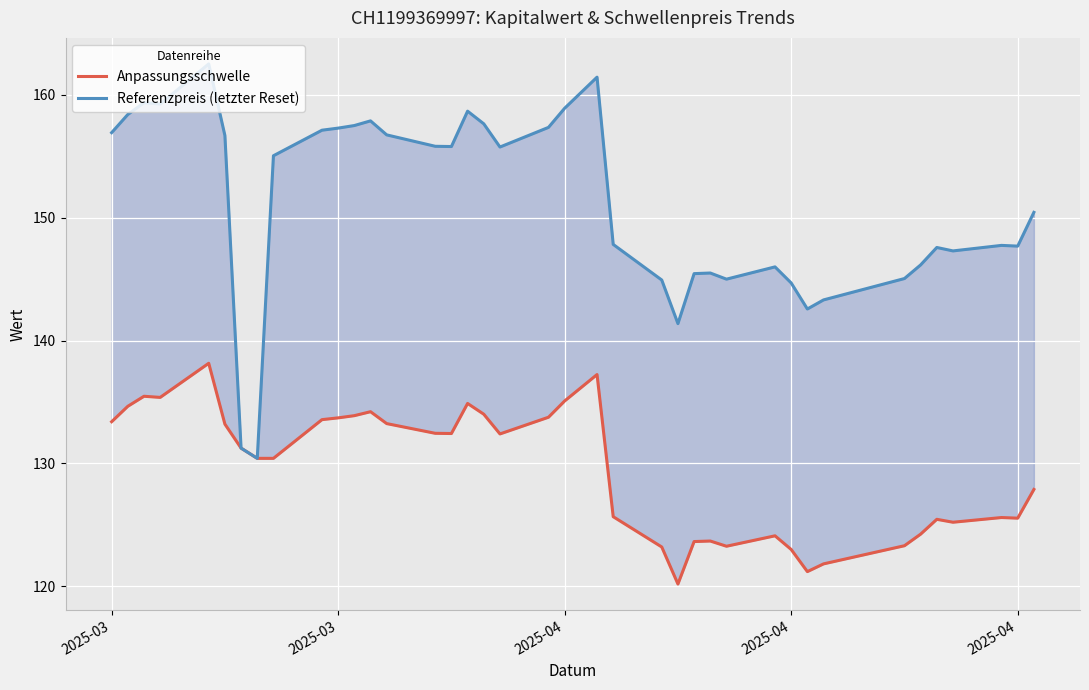

What is the highest value of the Anpassungsschwelle series?

138.2